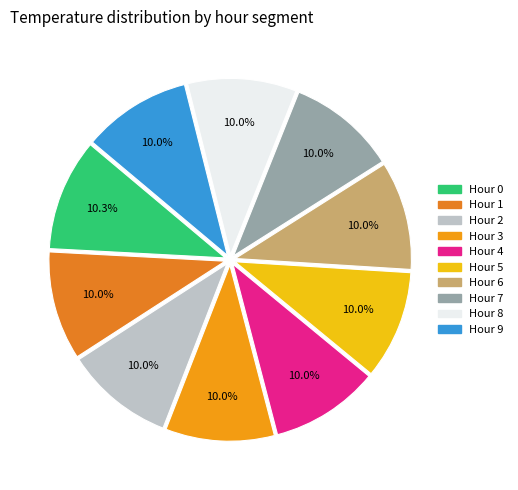

How many segments does this pie chart have?

10